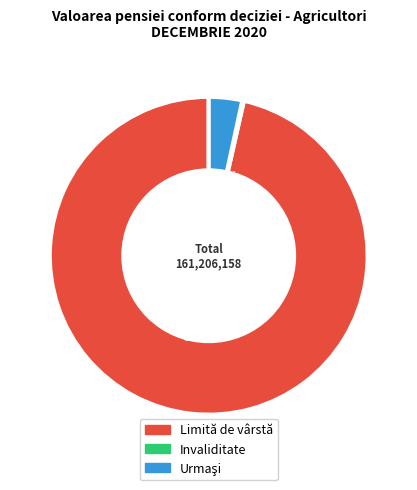

What is the largest slice in the pie chart?

Limită de vârstă